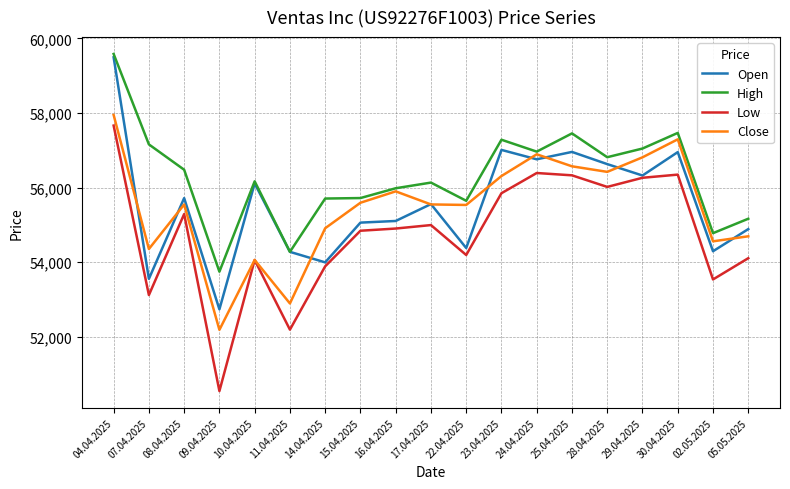

The value of Low at 09.04.2025 is 50538. True or false?

True